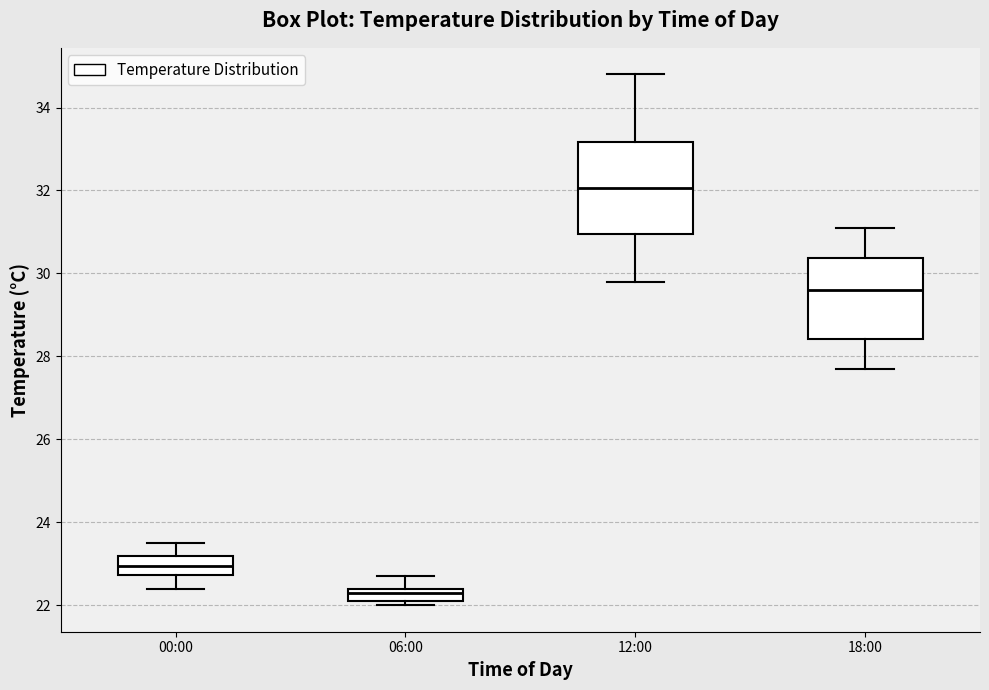

Comparing the boxes themselves (not the whiskers), which one is the tallest?

12:00